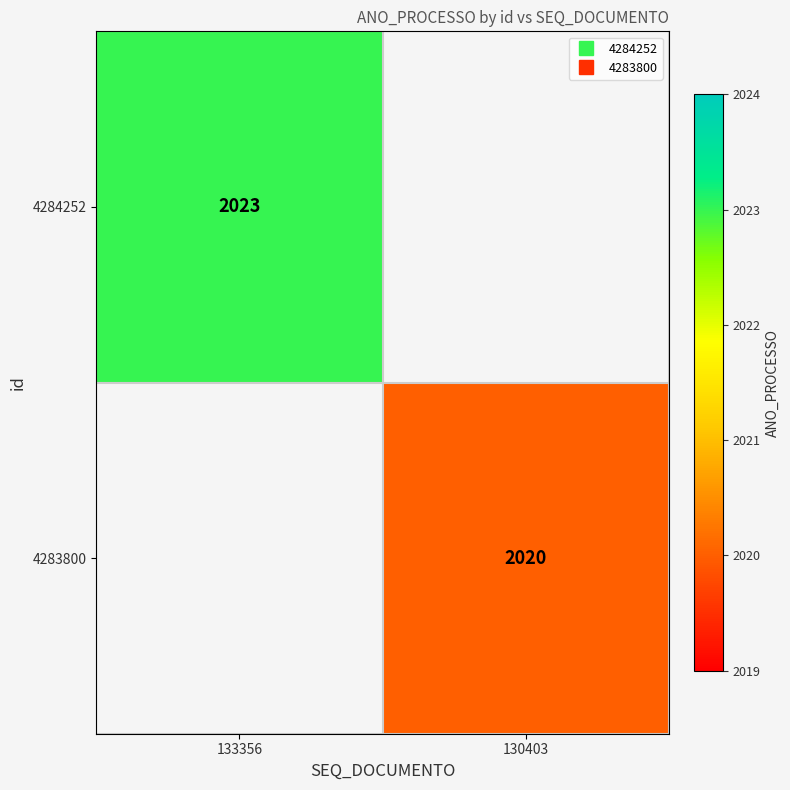

Which category has the highest value in the 4284252 series?

133356